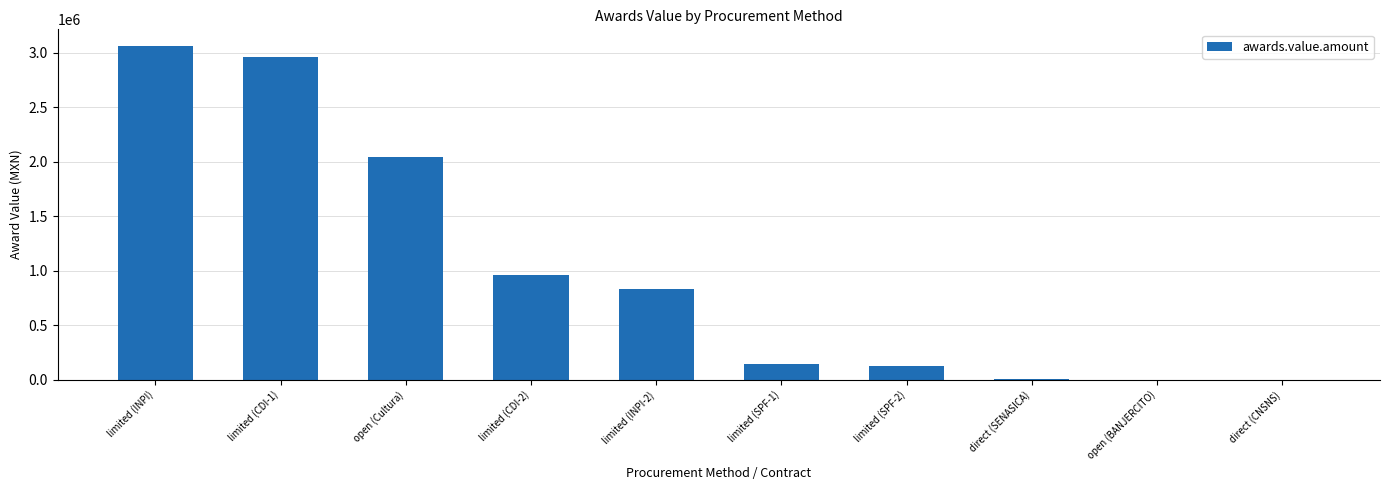

Are the bars horizontal?

No